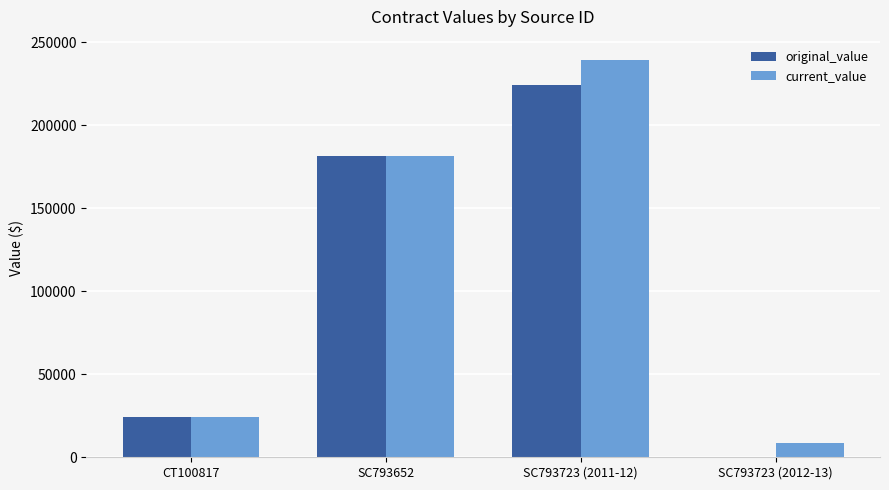

The value of current_value at SC793723 (2012-13) is 8890.0. True or false?

True